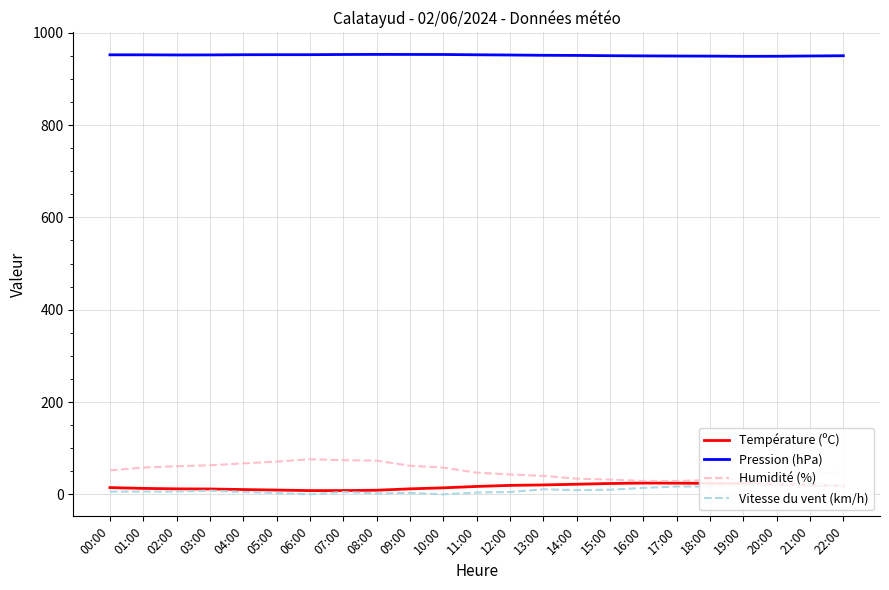

What value does the Vitesse du vent (km/h) series have at 14:00?

9.0